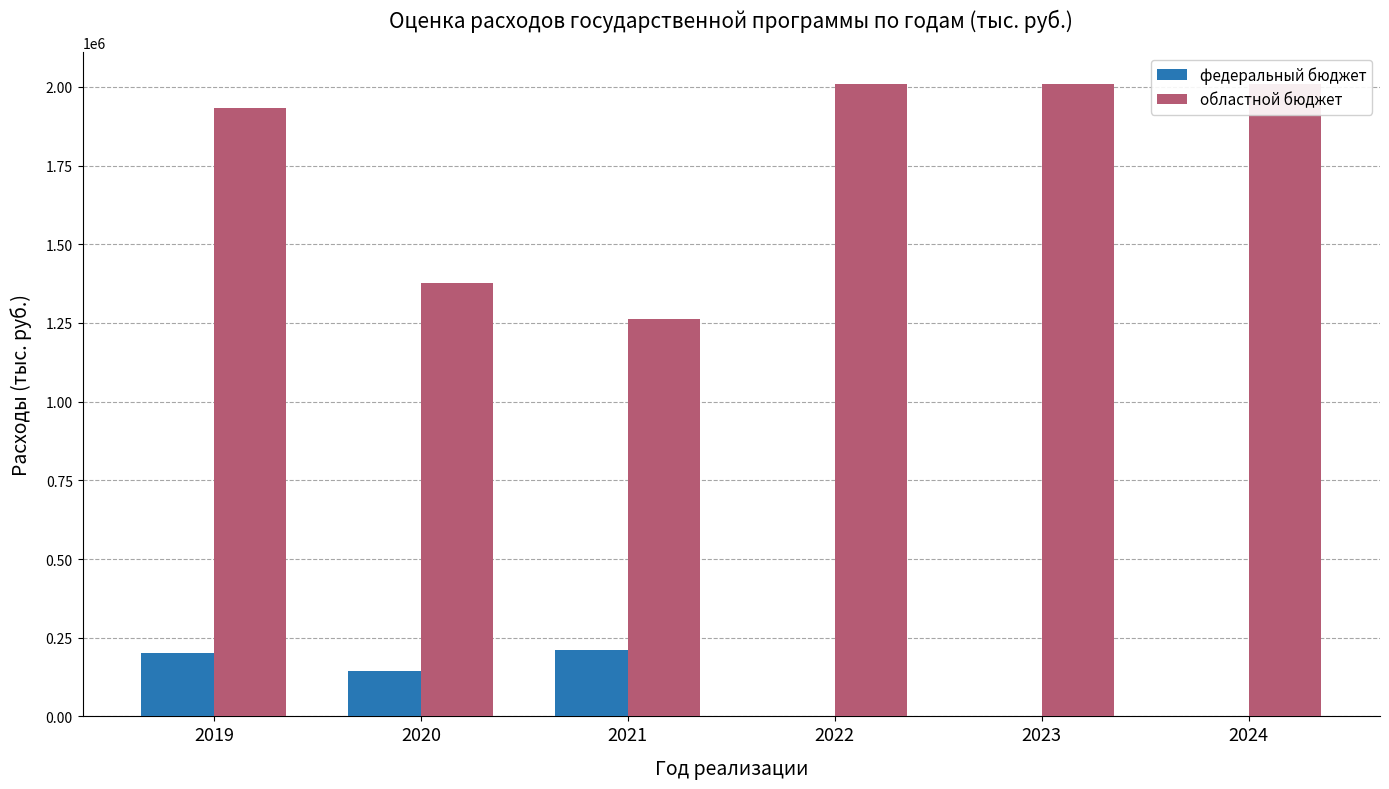

What is the value of the областной бюджет bar at the 4th from the left?

2009232.4